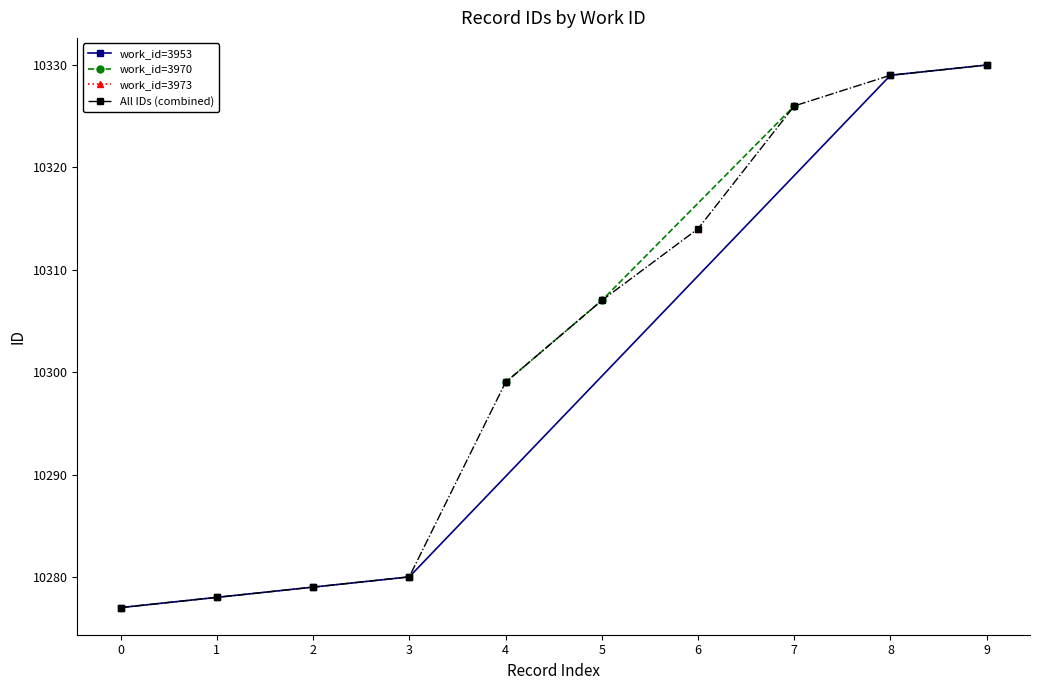

The value of All IDs (combined) at 4 is 10299. True or false?

True